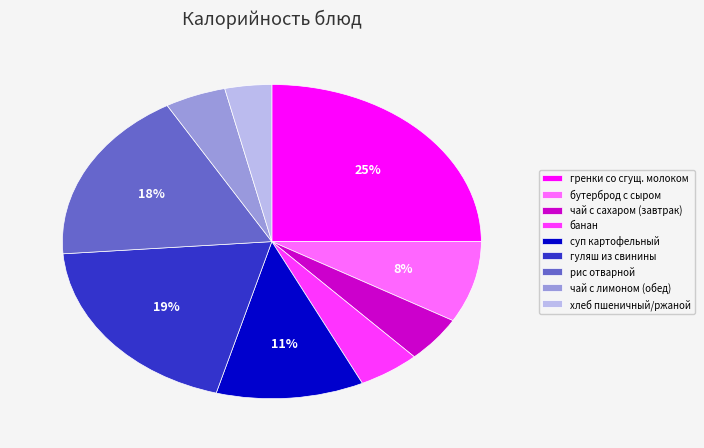

Is there any slice that represents more than half of the pie?

No